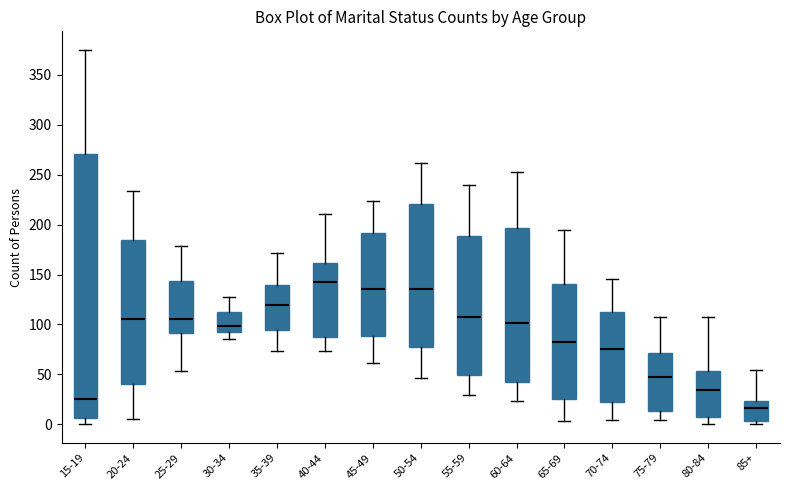

Reading left to right, transcribe this box plot: for each box, give where its median line is, the range the box spans, and where its two whiskers end, as read against the y-axis. The values are not printed on the chart, so give them approximately, as read against the axis.

15-19: median 25, box 5 to 270, whiskers 0 to 375
20-24: median 105, box 40 to 185, whiskers 5 to 235
25-29: median 105, box 90 to 145, whiskers 55 to 180
30-34: median 100, box 95 to 115, whiskers 85 to 125
35-39: median 120, box 95 to 140, whiskers 75 to 170
40-44: median 145, box 85 to 160, whiskers 75 to 210
45-49: median 135, box 90 to 190, whiskers 60 to 225
50-54: median 135, box 75 to 220, whiskers 45 to 260
55-59: median 105, box 50 to 190, whiskers 30 to 240
60-64: median 100, box 40 to 195, whiskers 25 to 255
65-69: median 85, box 25 to 140, whiskers 5 to 195
70-74: median 75, box 20 to 115, whiskers 5 to 145
75-79: median 45, box 15 to 70, whiskers 5 to 105
80-84: median 35, box 10 to 55, whiskers 0 to 105
85+: median 15, box 5 to 25, whiskers 0 to 55